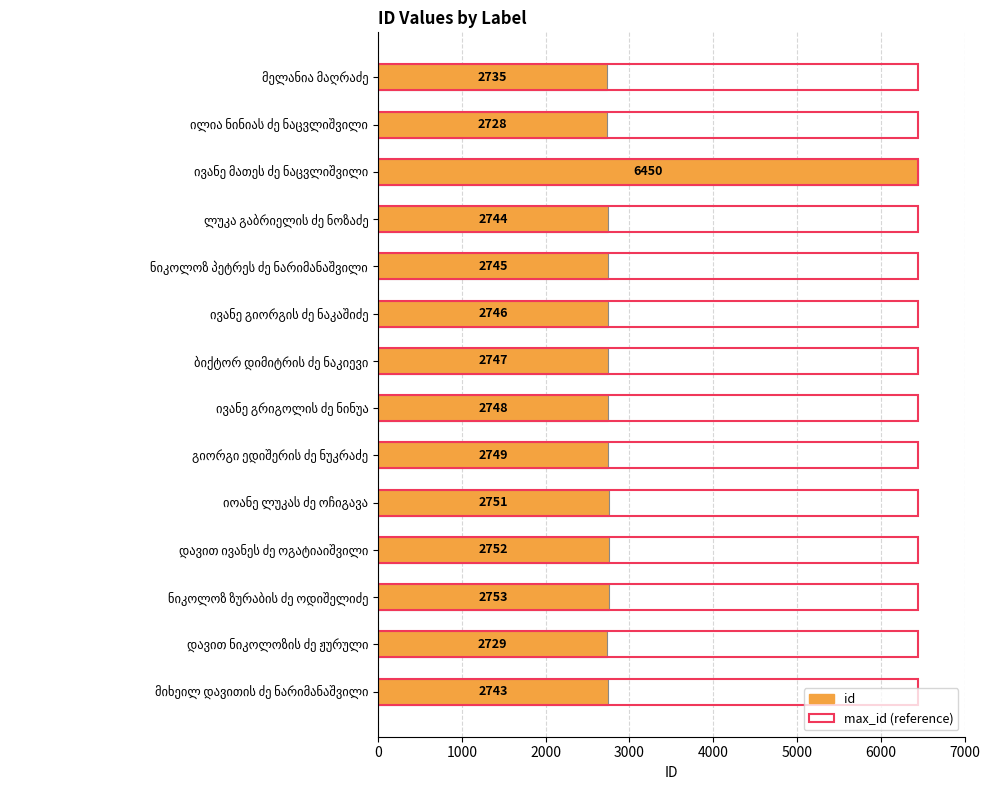

The id series shows 1845.1 at დავით ნიკოლოზის ძე ჟურული. True or false?

False